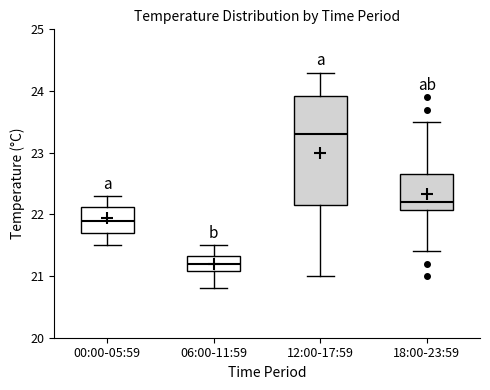

Reading left to right, transcribe this box plot: for each box, give where its median line is, the range the box spans, and where its two whiskers end, as read against the y-axis. The values are not printed on the chart, so give them approximately, as read against the axis.

00:00-05:59: median 21.9, box 21.7 to 22.1, whiskers 21.5 to 22.3
06:00-11:59: median 21.2, box 21.1 to 21.3, whiskers 20.8 to 21.5
12:00-17:59: median 23.3, box 22.2 to 23.9, whiskers 21.0 to 24.3
18:00-23:59: median 22.2, box 22.1 to 22.7, whiskers 21.4 to 23.5